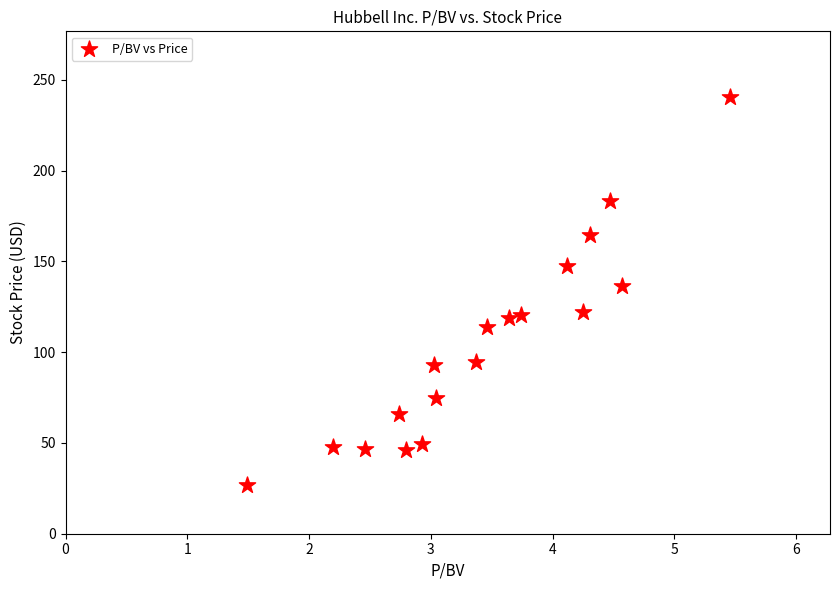

What Y value in the scatter plot is closest to 133?

136.3